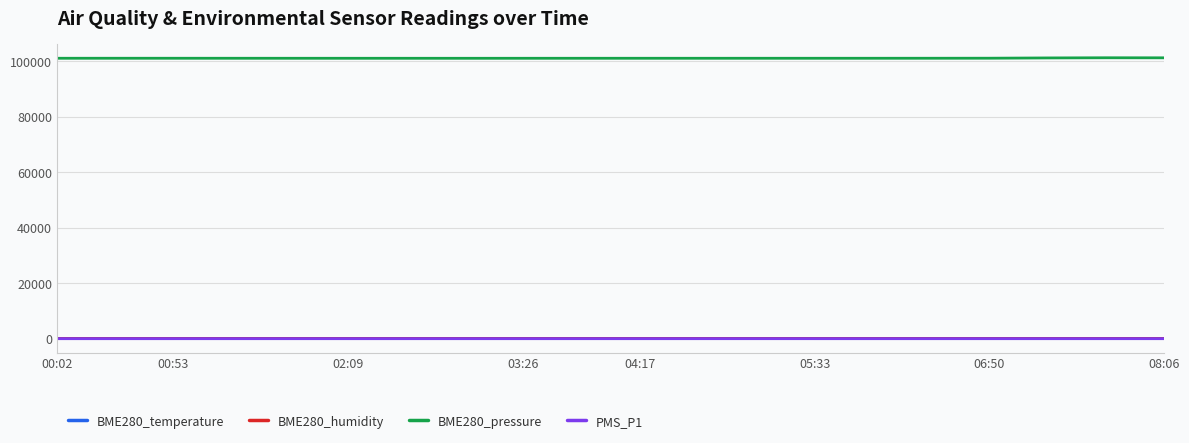

What is the difference between the second highest and minimum values in the BME280_pressure series?

172.5